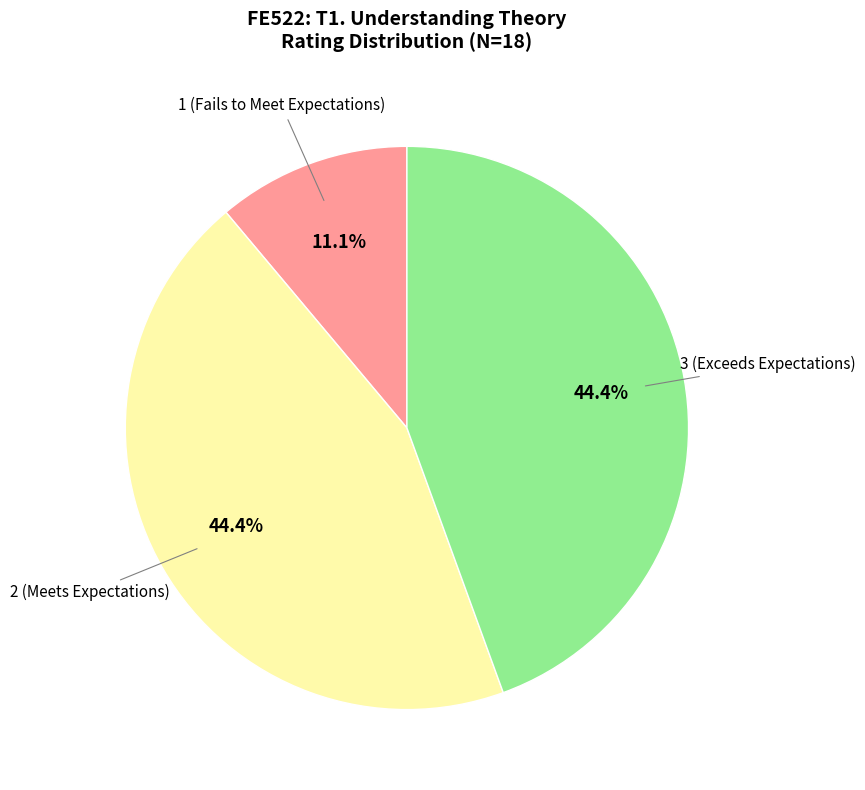

Does any single category account for the majority?

No